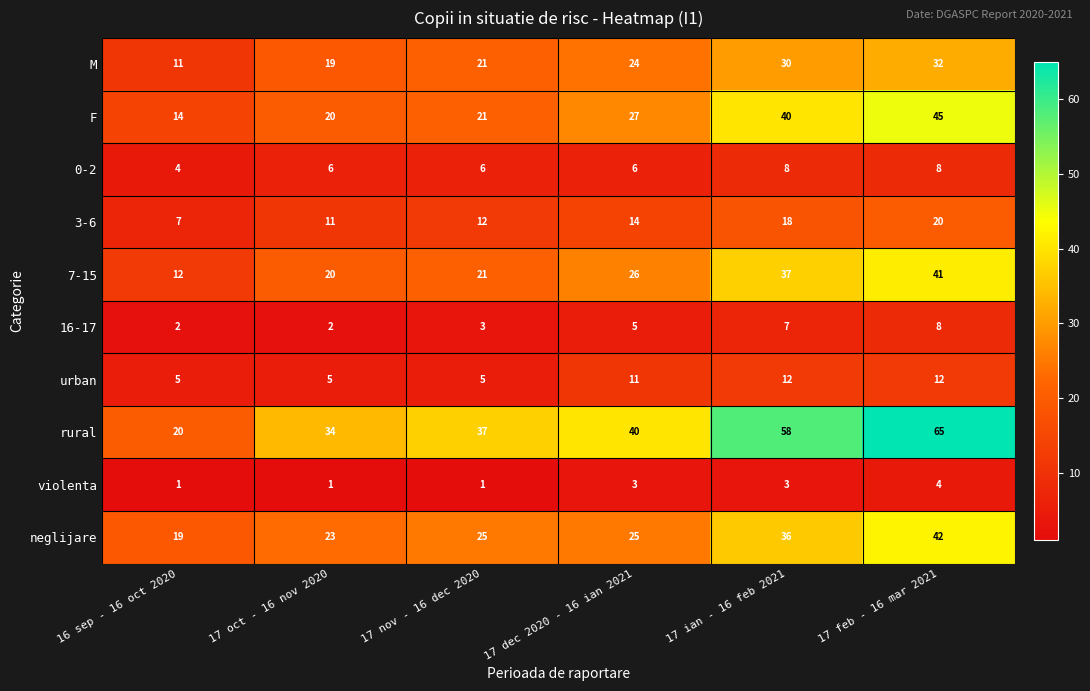

Which series has the largest range (max minus min)?

rural